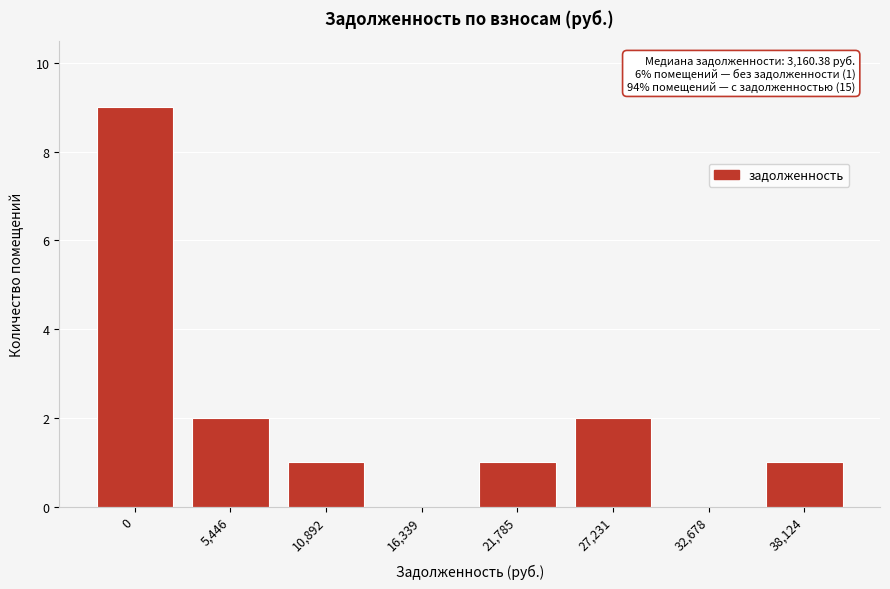

Reading left to right, what are all the values shown in this chart?

0=9	5,446=2	10,892=1	16,339=0	21,785=1	27,231=2	32,678=0	38,124=1